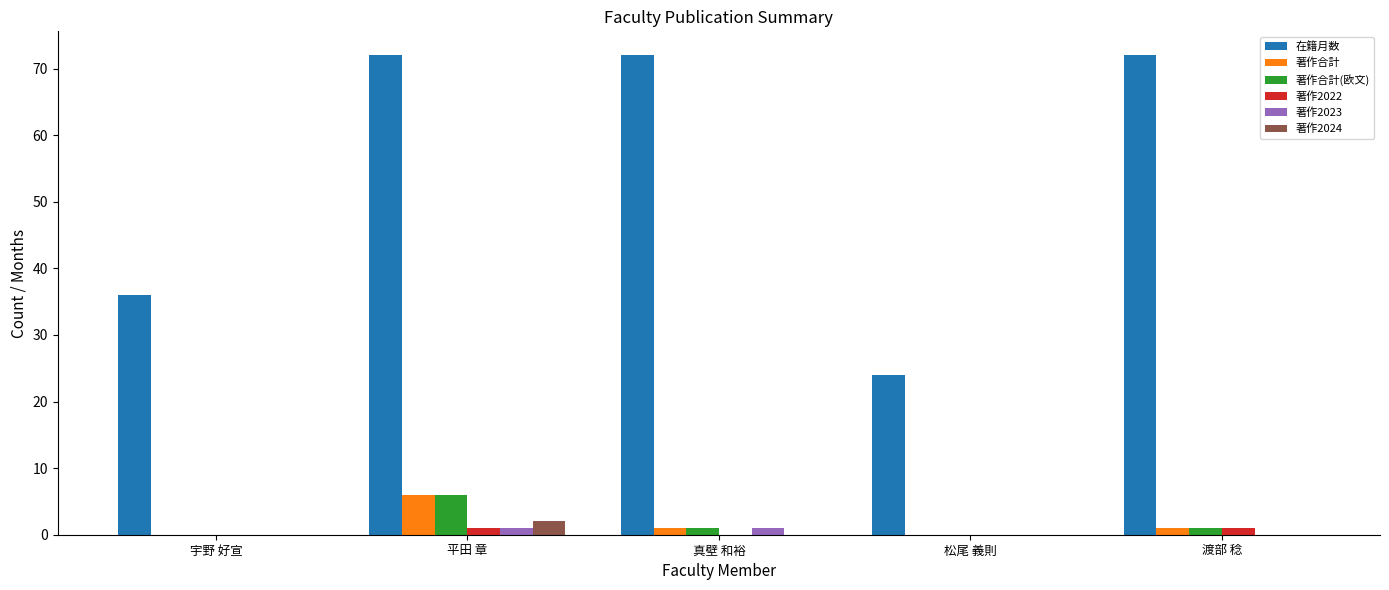

The 在籍月数 series shows 37 at 松尾 義則. True or false?

False